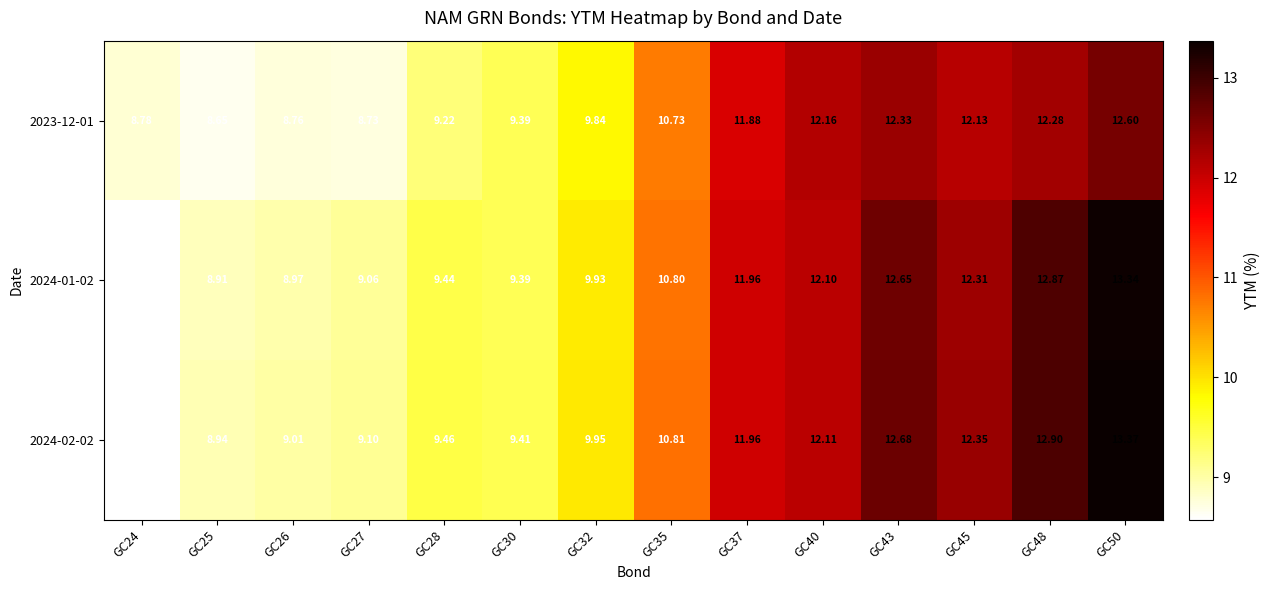

What is the minimum value shown in the chart?

8.6